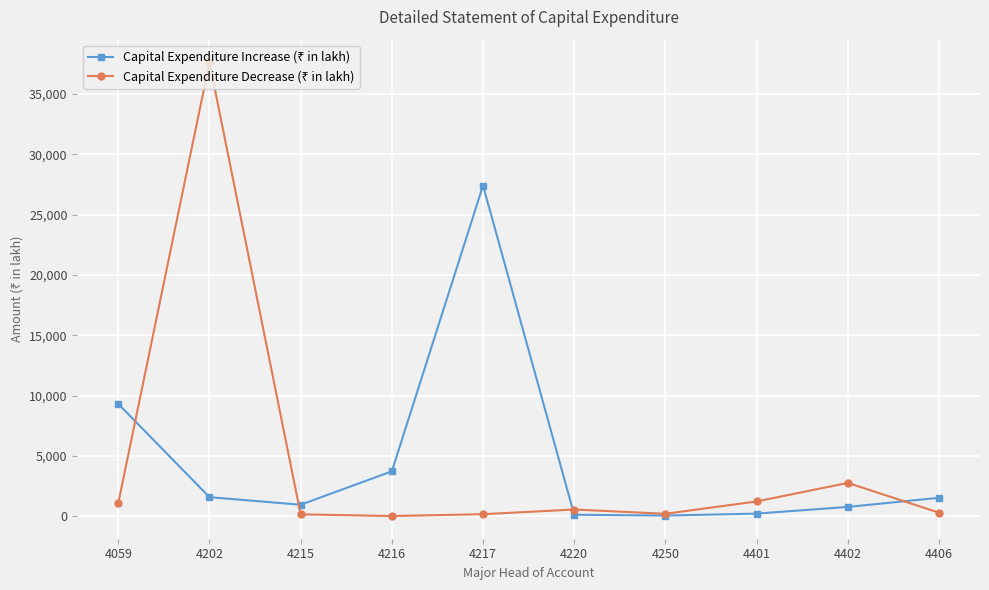

At which category is the sum across all series the highest?

4202